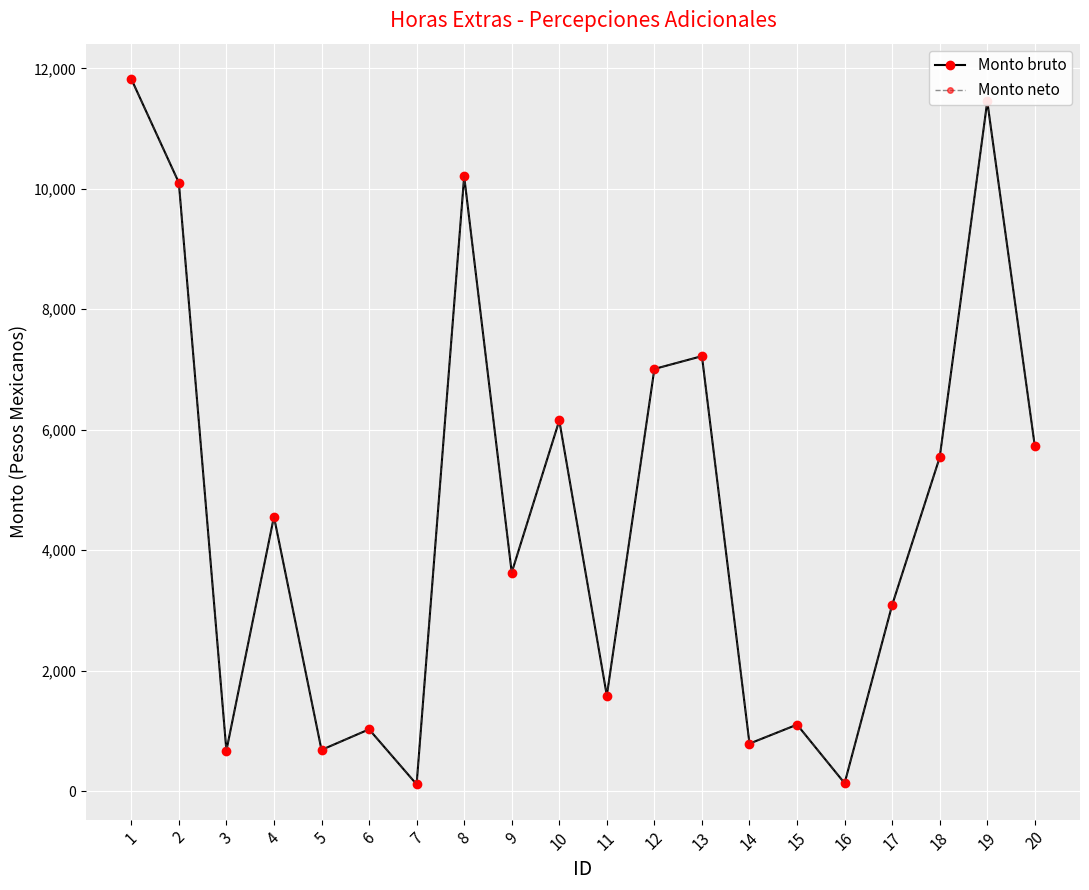

Which series has the largest range (max minus min)?

Monto bruto